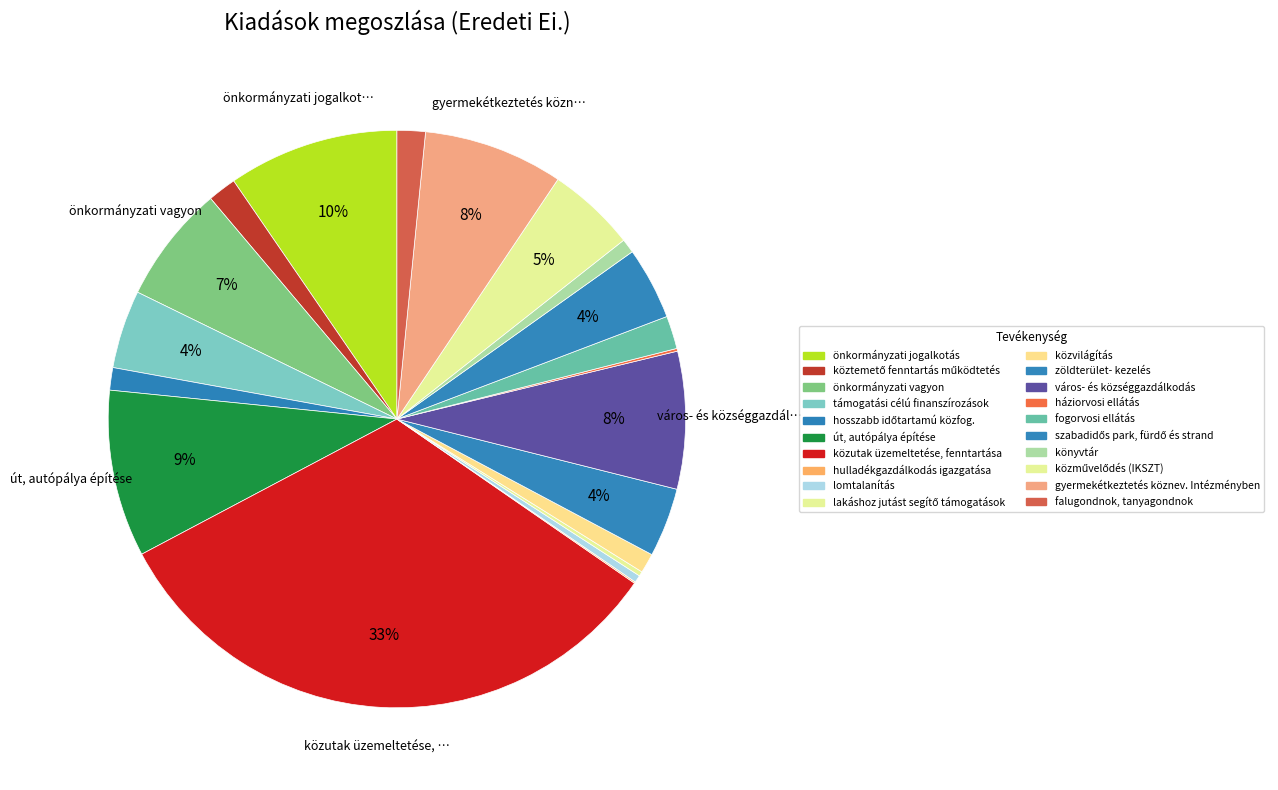

Is the sum of támogatási célú finanszírozások and háziorvosi ellátás greater than half?

No